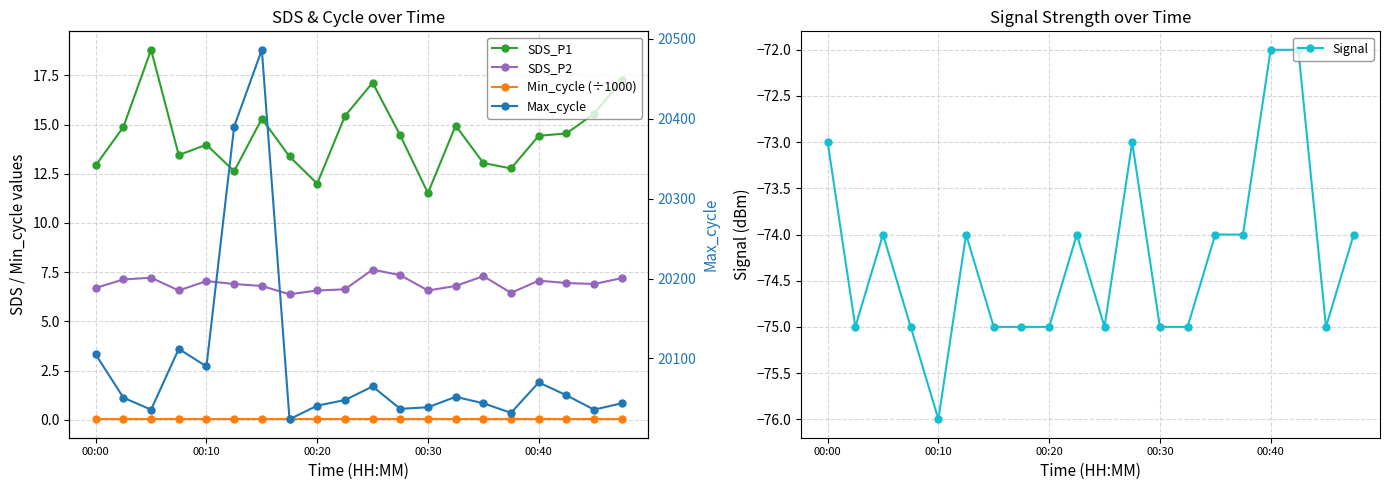

True or false: Signal and Min_cycle (÷1000) intersect in this chart.

False